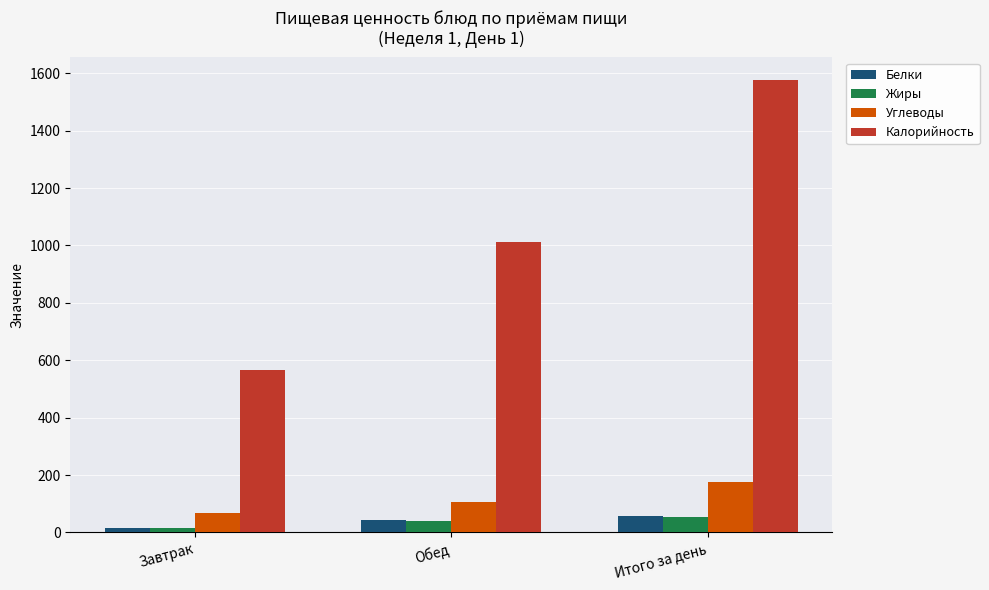

Read the Жиры value at Обед.

39.9